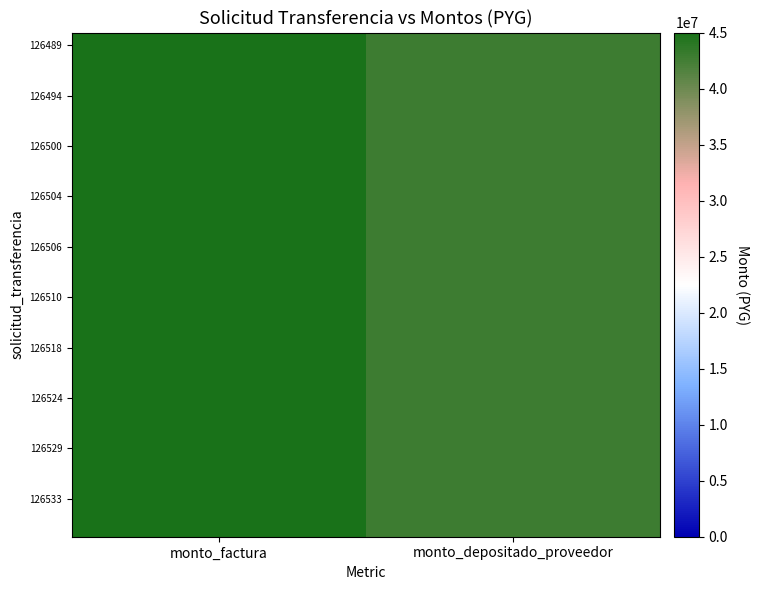

At how many categories does at least one series exceed 44442677?

1